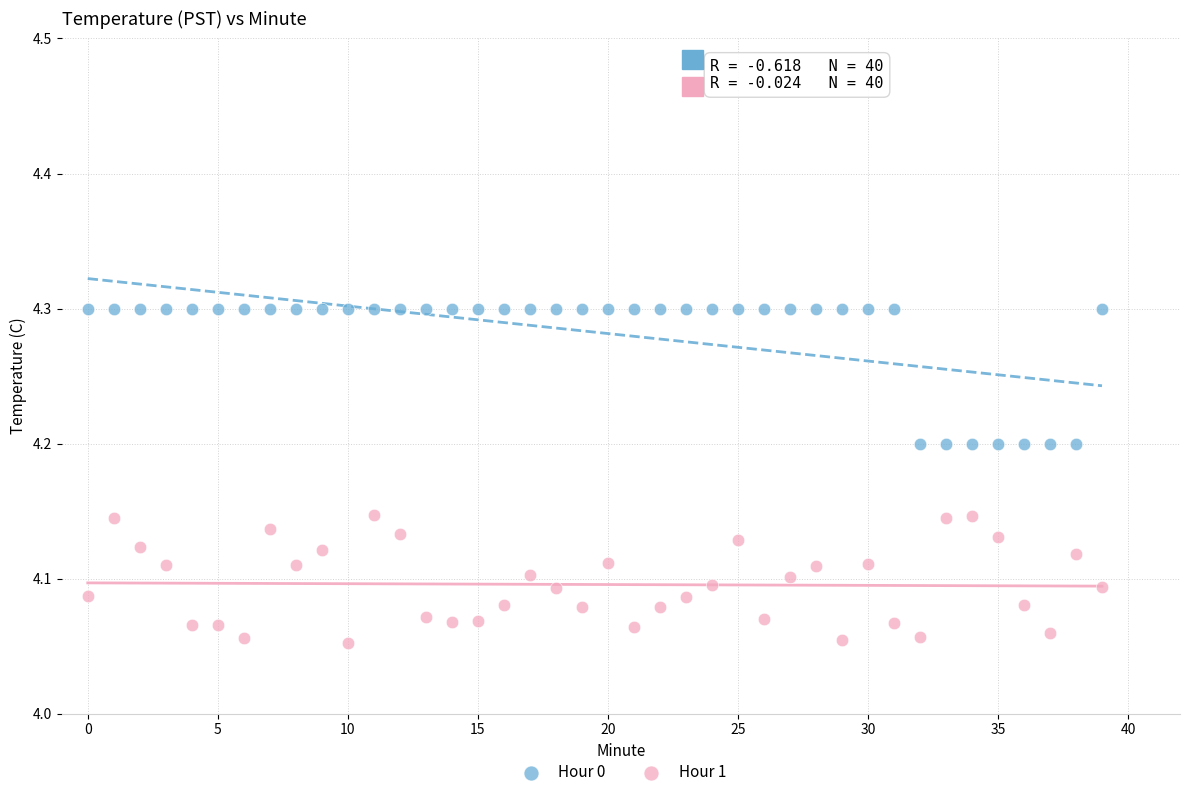

Which series contains the highest Y value?

Hour 0